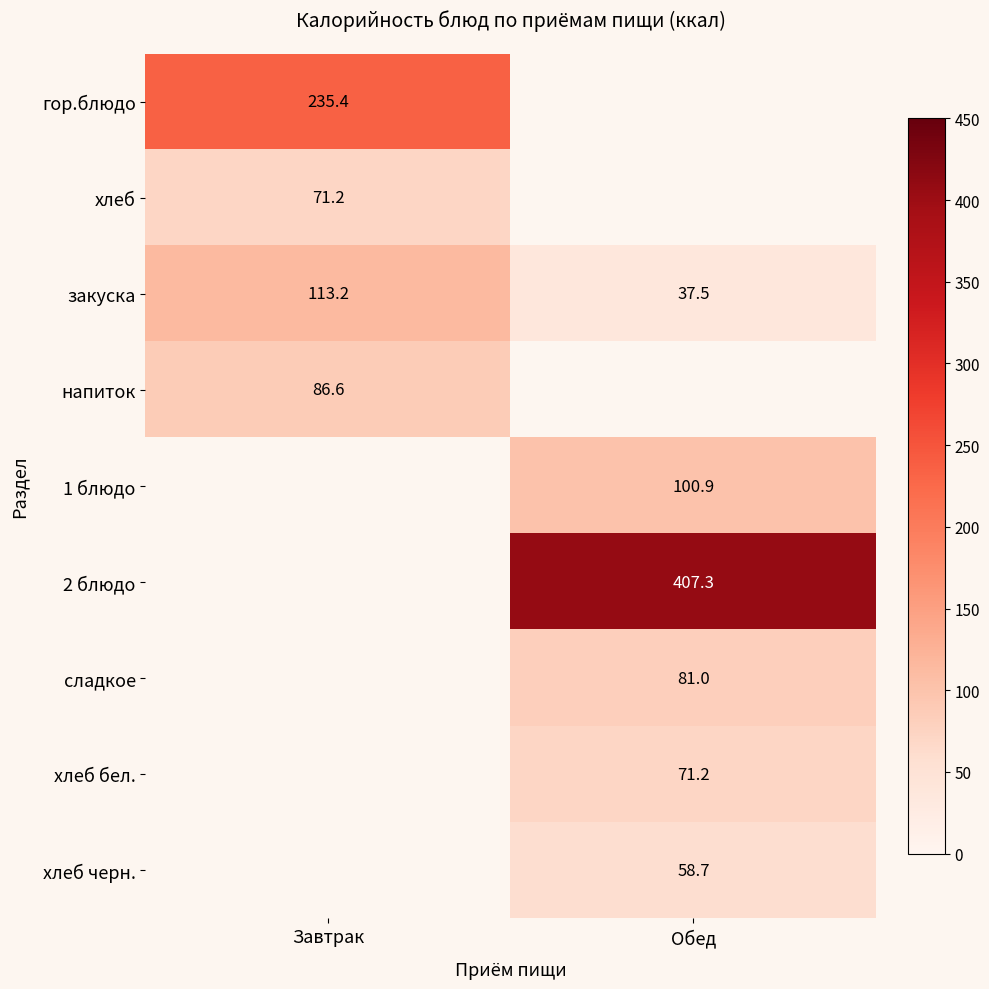

The value of 1 блюдо at Обед is 151.7. True or false?

False